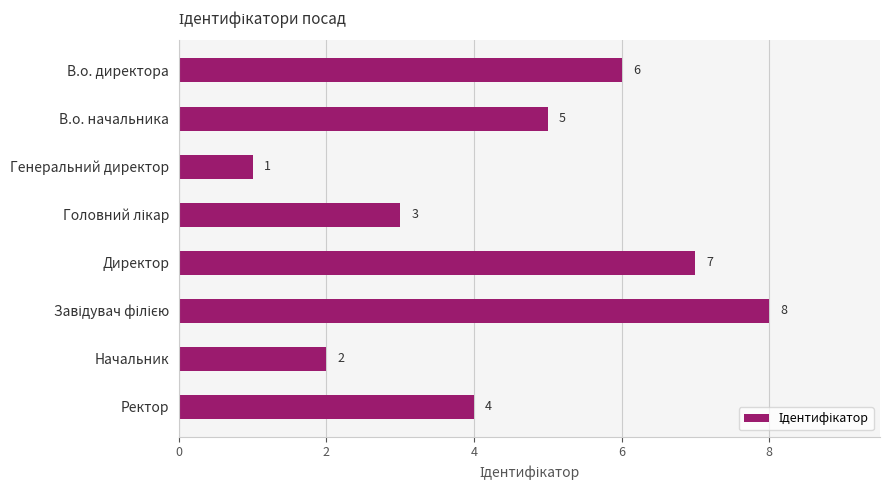

What is the minimum value shown in the chart?

1